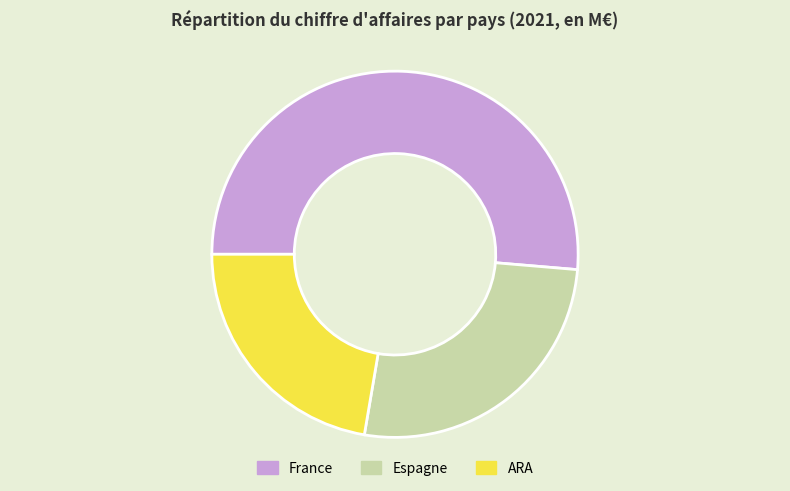

What is the largest slice in the pie chart?

France